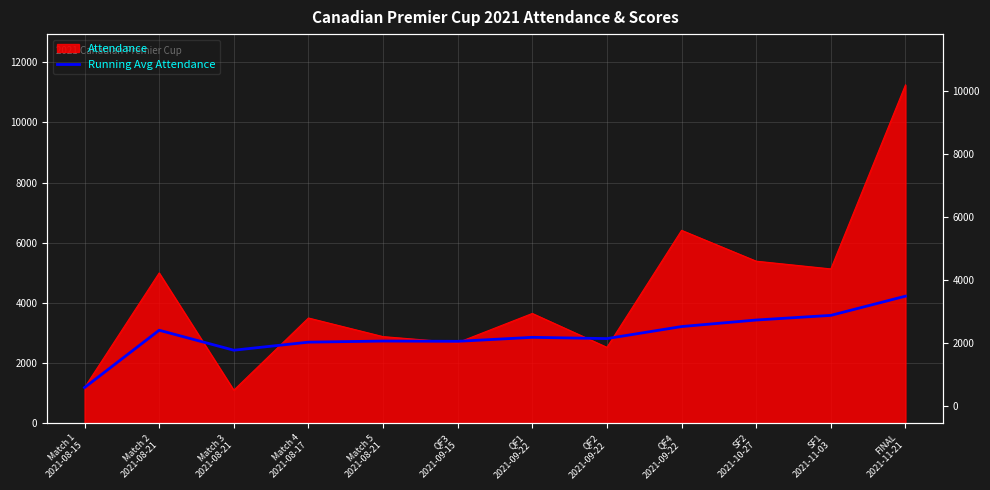

At which category does the chart reach its minimum across all series?

Match 1
2021-08-15